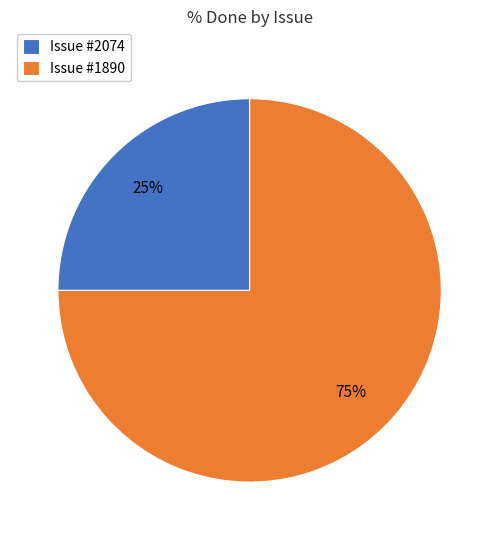

How many slices are in this pie chart?

2